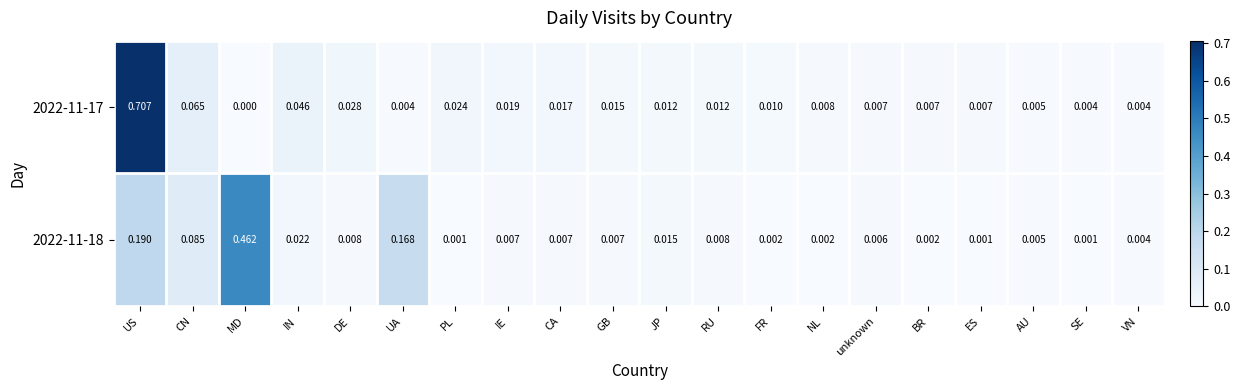

Where is 2022-11-17 nearest to the value 0?

MD